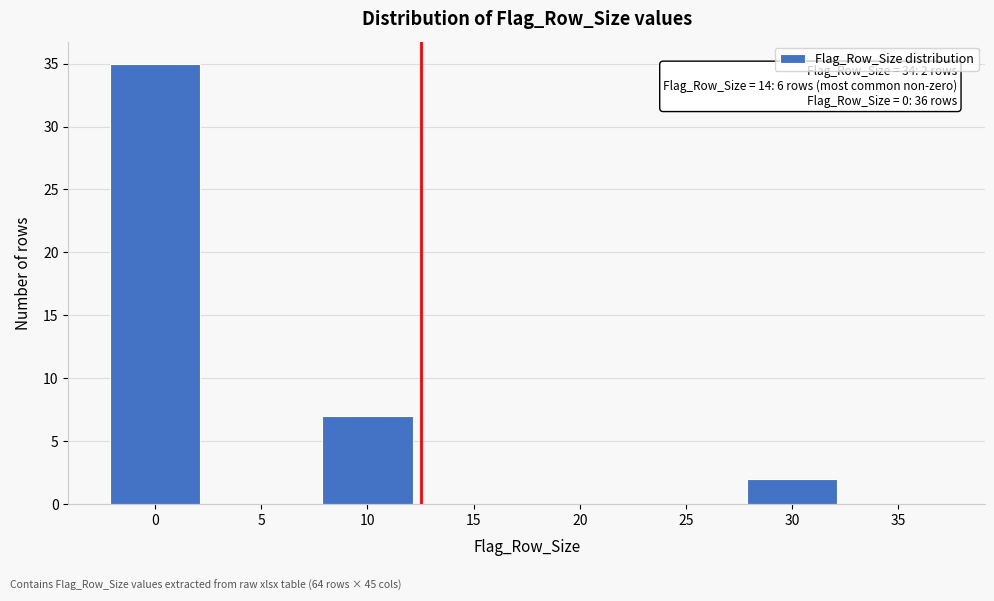

Reading right to left, extract all data points from this chart.

35=0	30=2	25=0	20=0	15=0	10=7	5=0	0=35